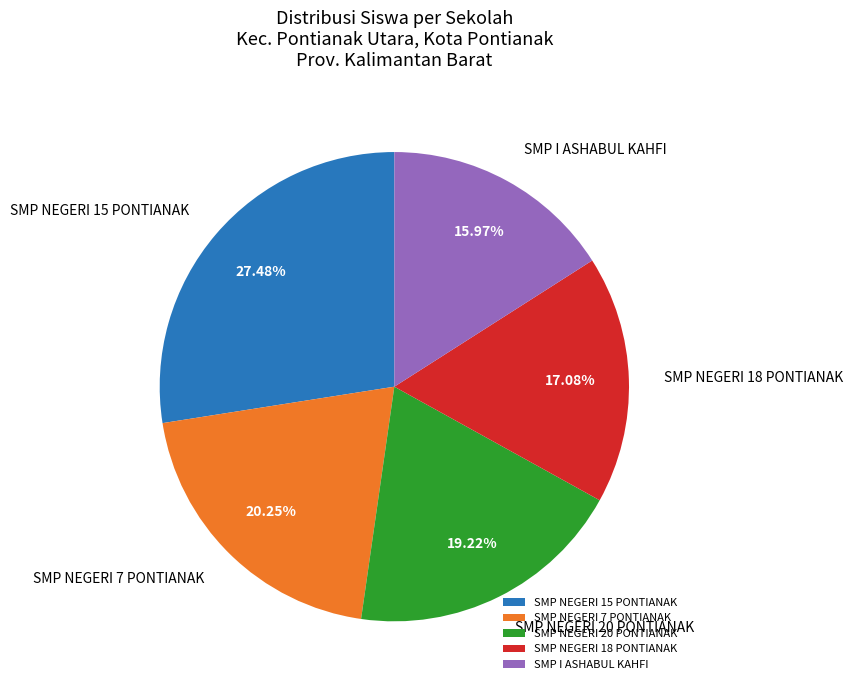

Do SMP NEGERI 15 PONTIANAK and SMP I ASHABUL KAHFI together represent more than half of the pie?

No